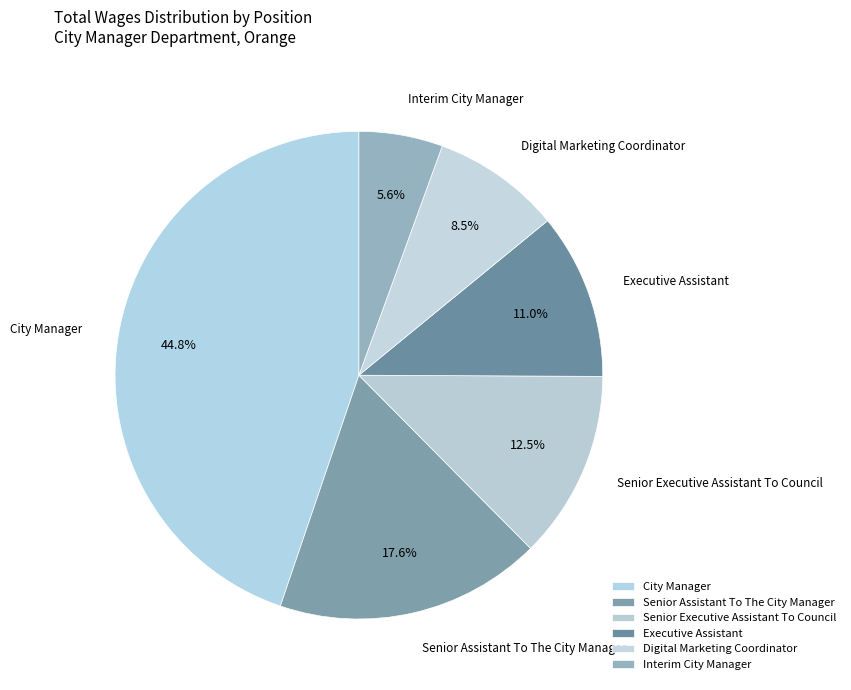

Which has a higher value, Senior Assistant To The City Manager or City Manager?

City Manager